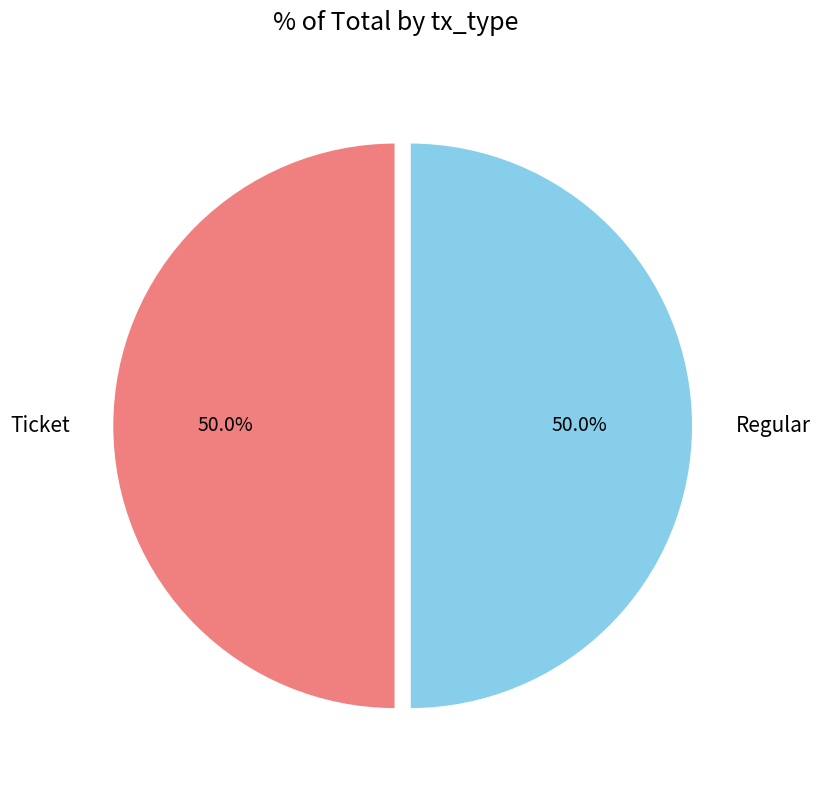

To the nearest percent, what is the difference between the largest and smallest slice percentages?

0%